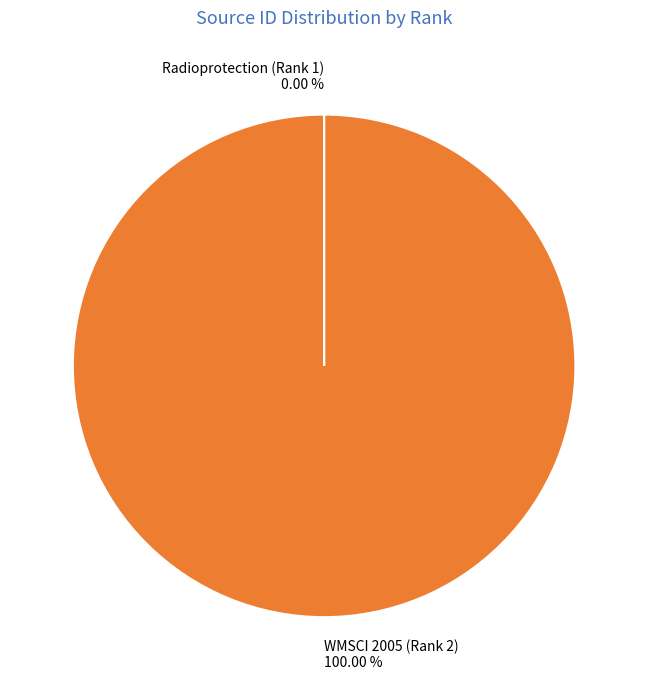

What is the largest slice in the pie chart?

WMSCI 2005 (Rank 2)